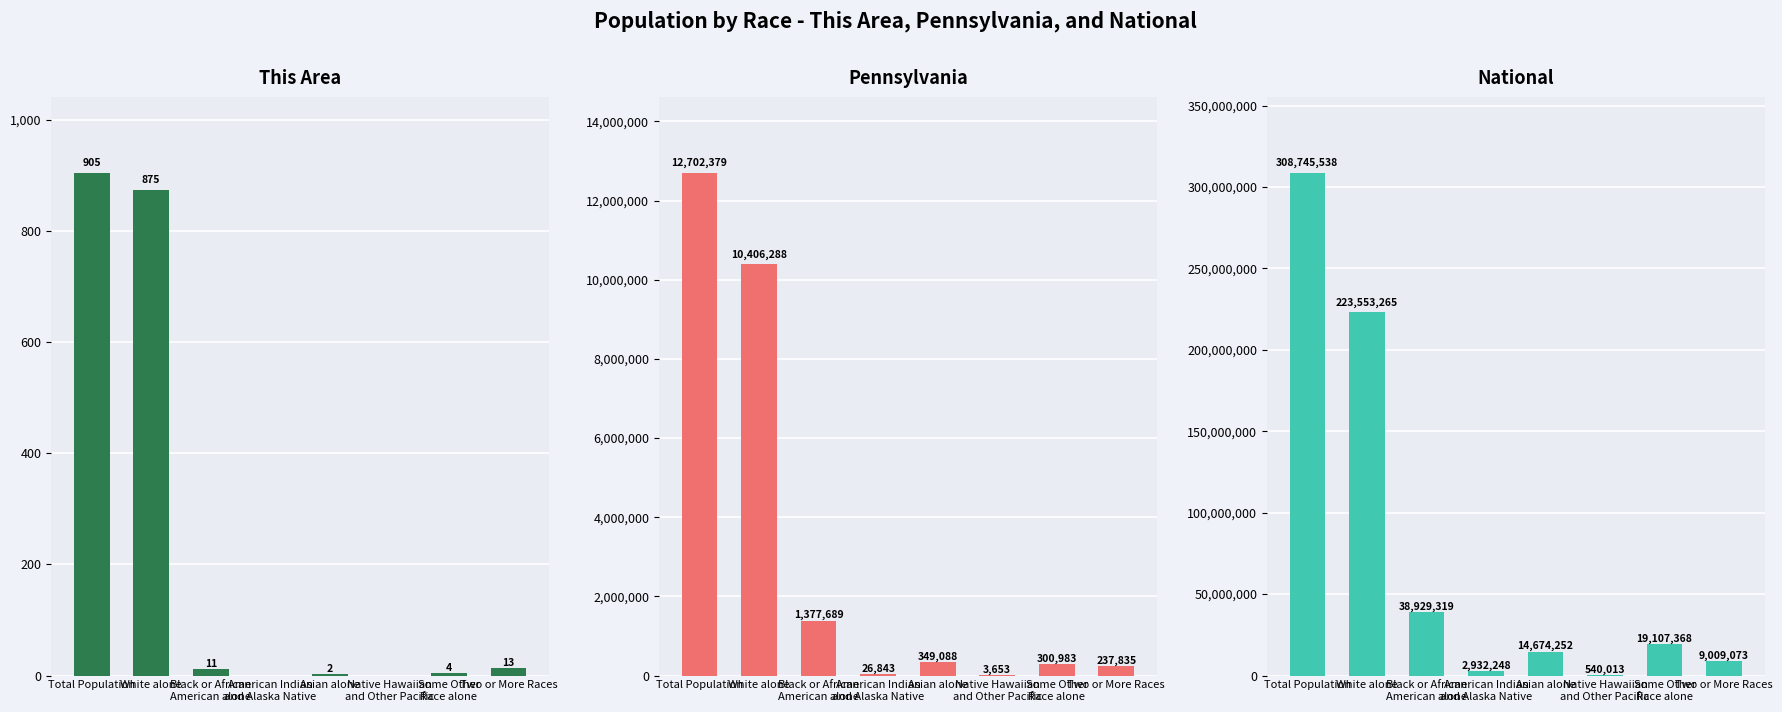

What is the label of the 4th bar from the left?

American Indian
and Alaska Native